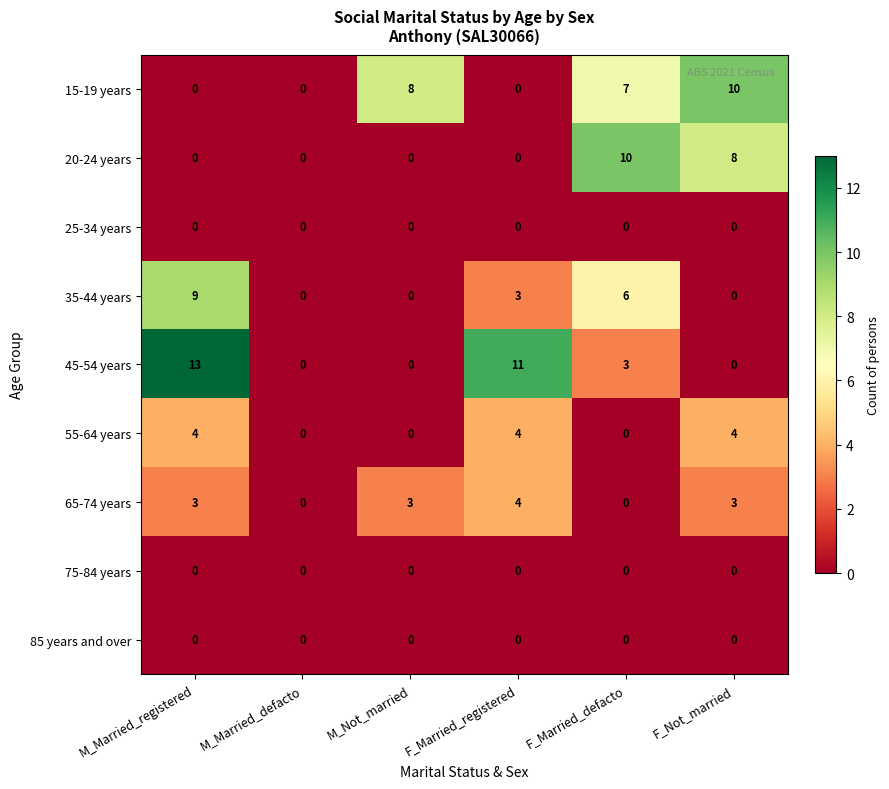

What is the total value across all series at F_Not_married?

25